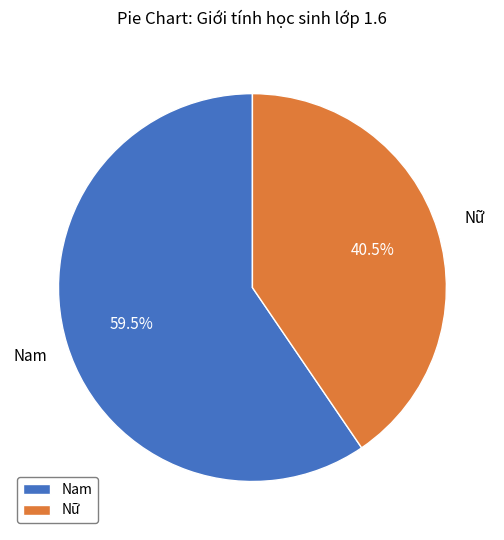

Does any single category account for the majority?

Yes